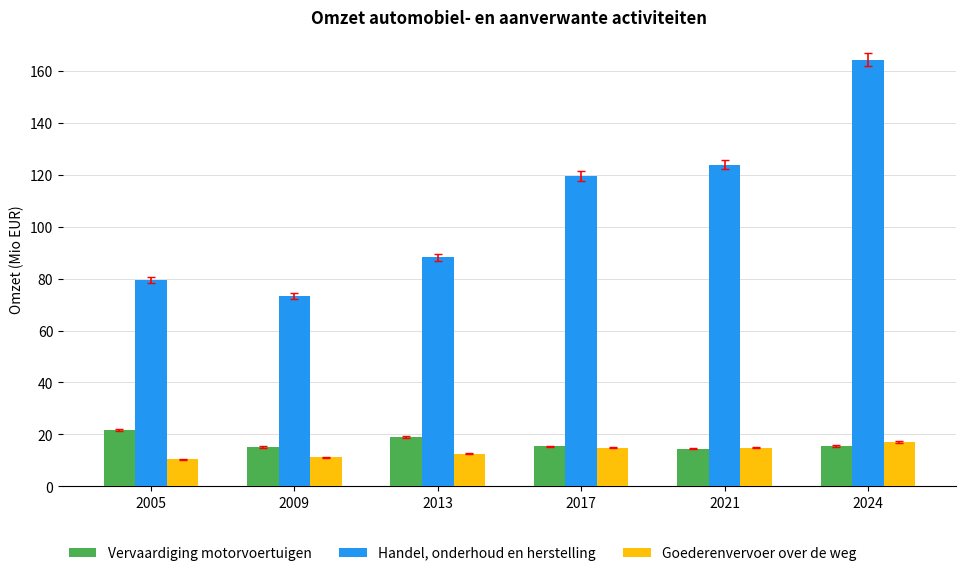

Which series has the largest range (max minus min)?

Handel, onderhoud en herstelling